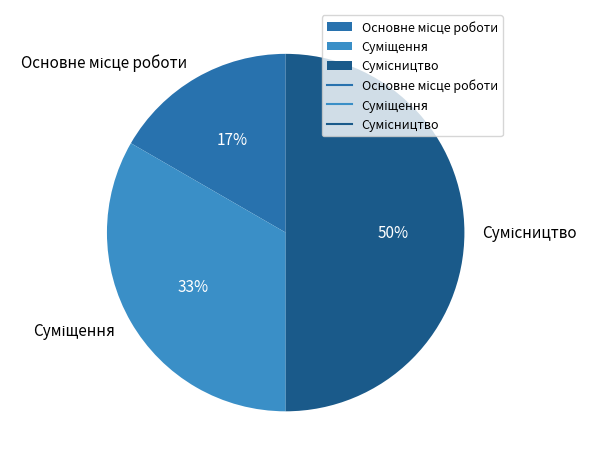

To the nearest percent, what is the difference between the largest and smallest slice percentages?

33%